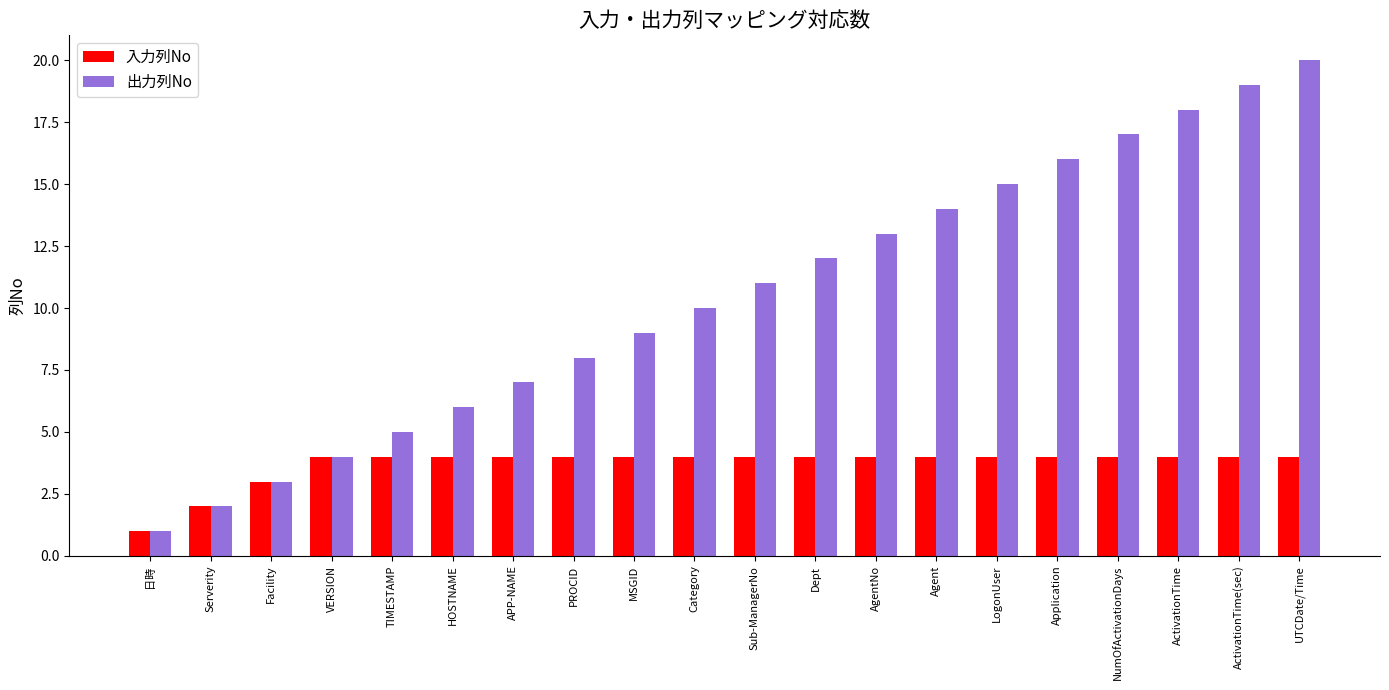

What are all the series names shown in the legend?

入力列No, 出力列No